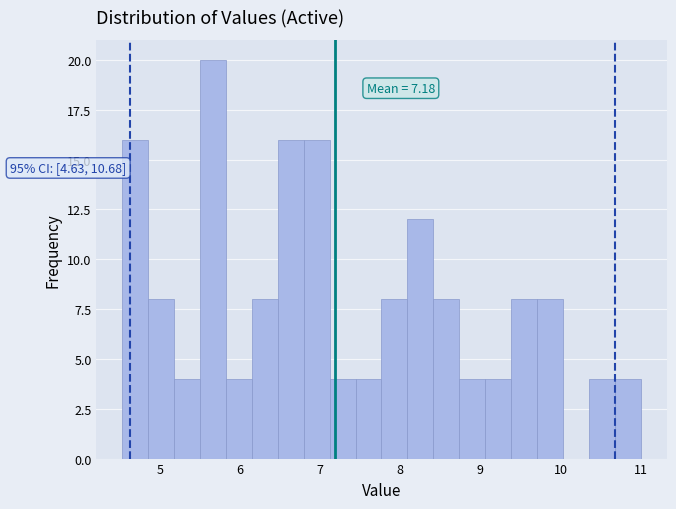

Read against the x-axis, roughly where is the centre of the tallest bar?

5.7